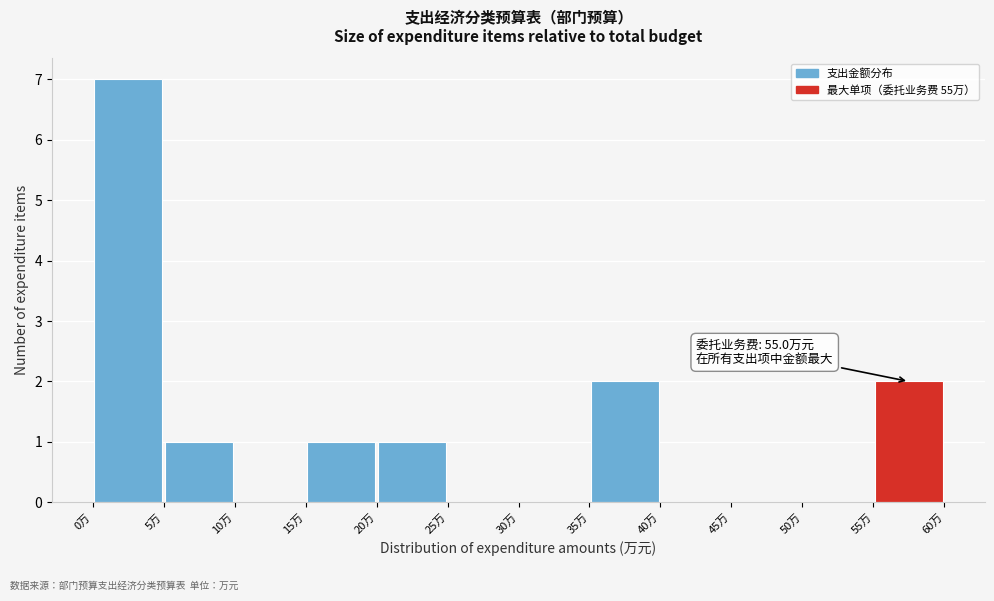

Over which range of the x-axis is the bar tallest?

0 to 5